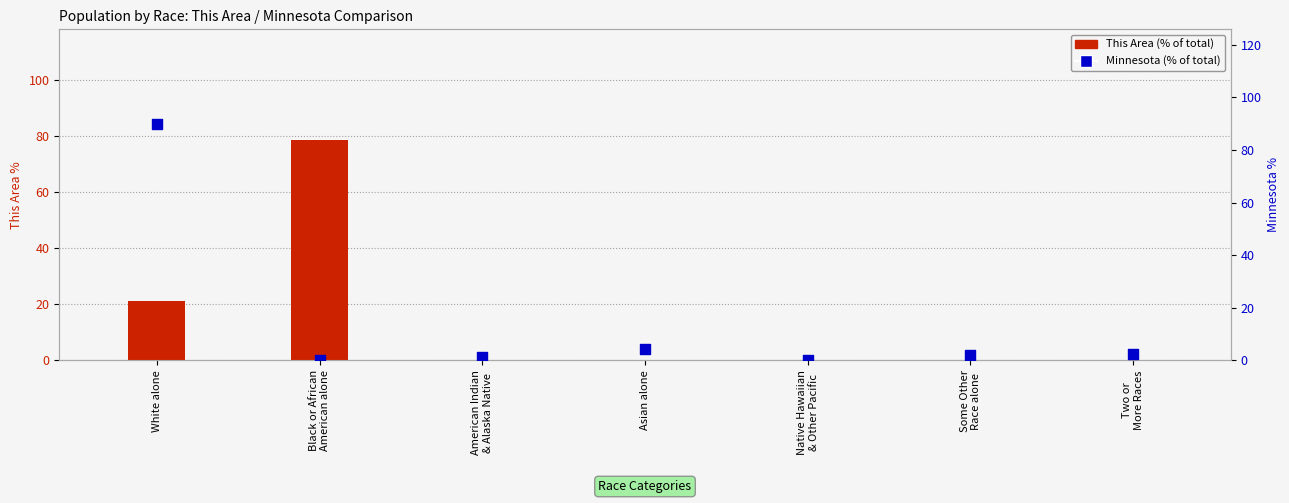

What is the total value across all series at White alone?

111.0